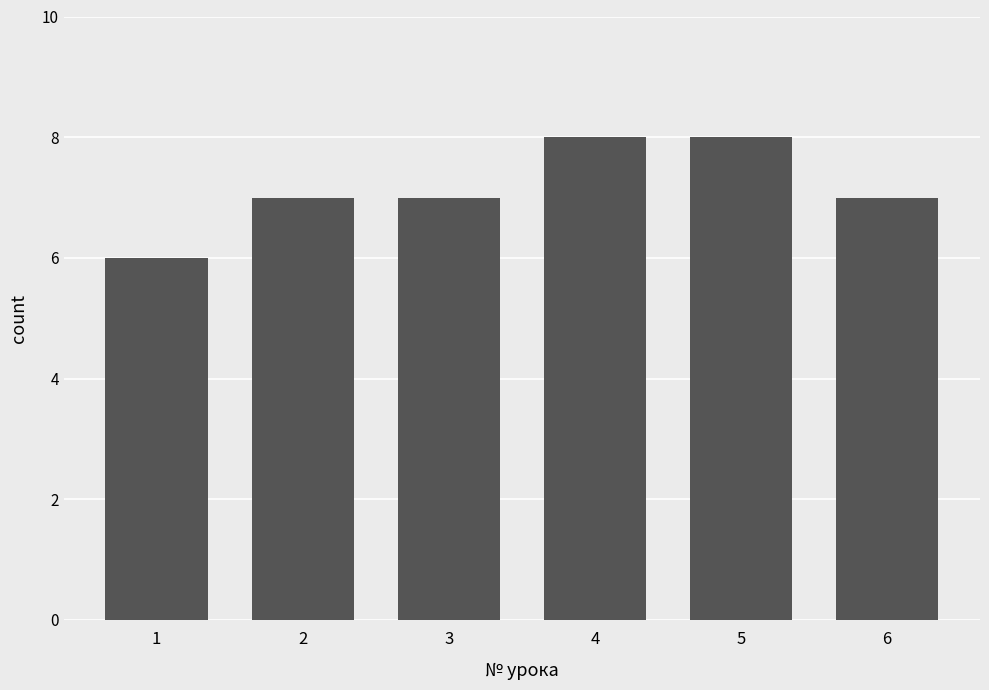

What is the difference between the maximum and minimum values?

2